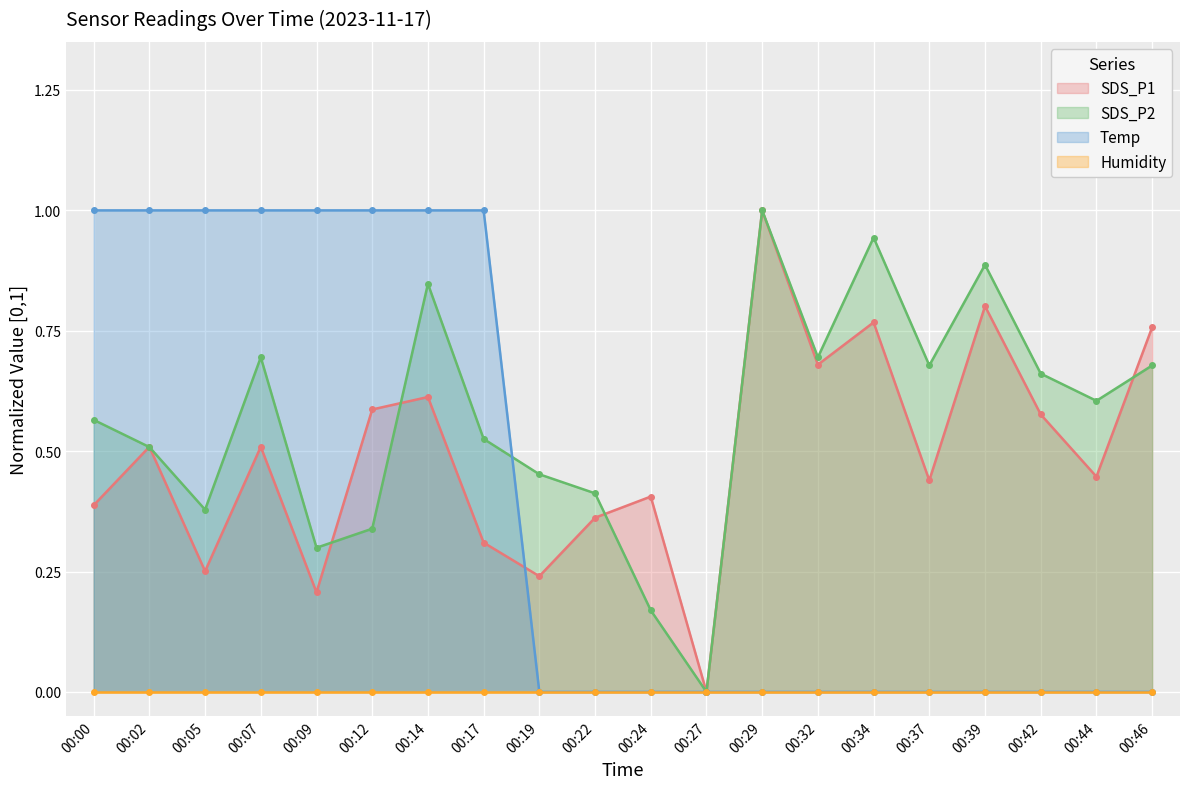

Count the number of categories in the chart.

20